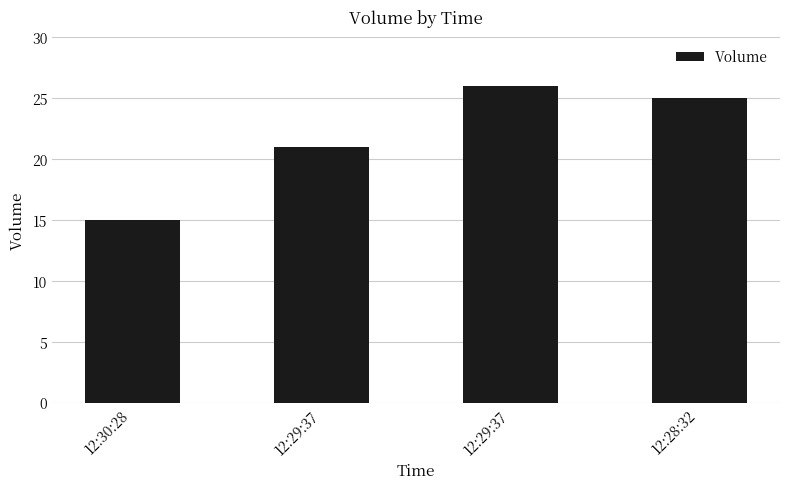

How many bars are there in total?

4